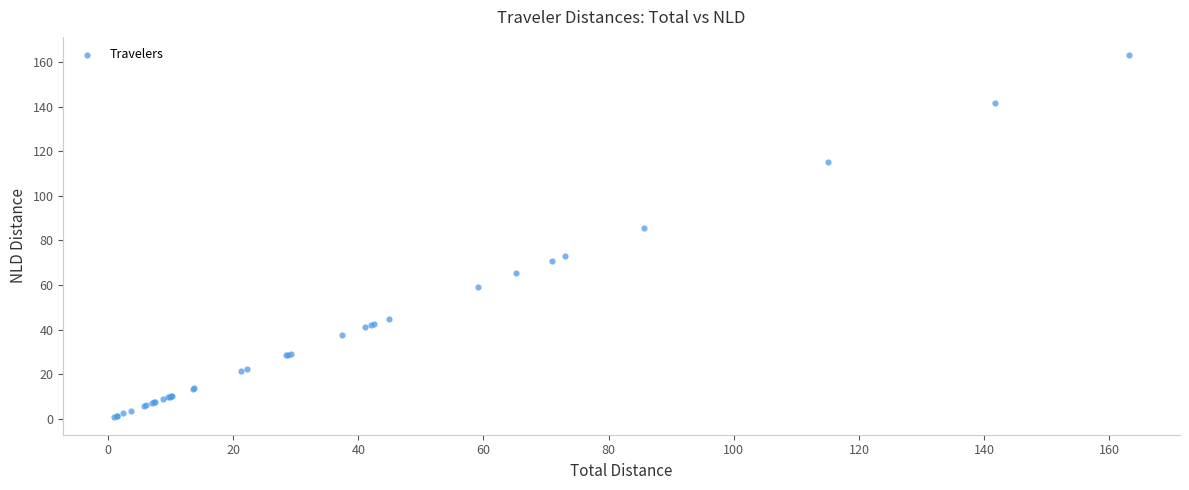

What Y value in the scatter plot is closest to 82?

85.7